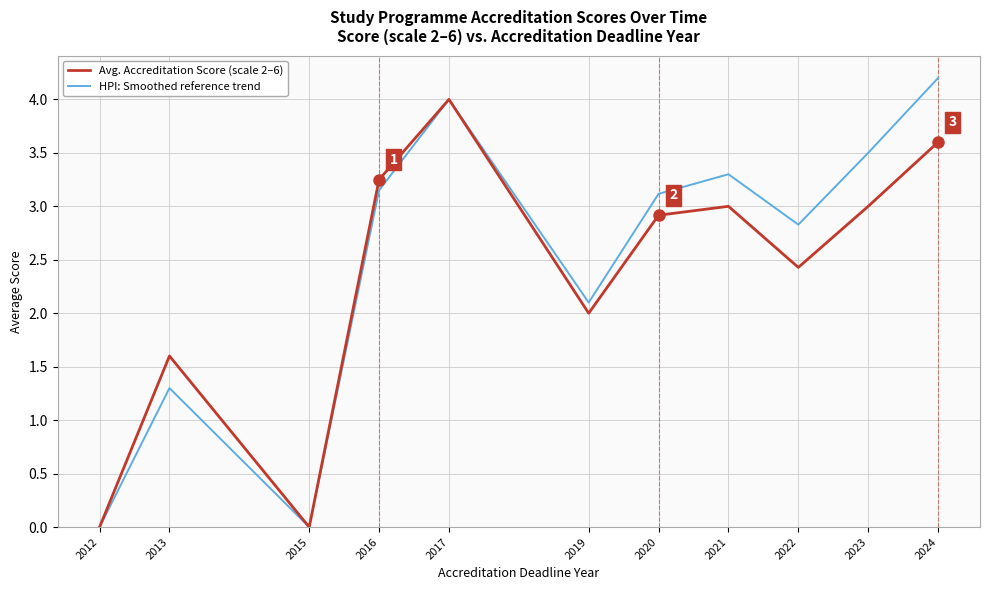

At which category does HPI: Smoothed reference trend reach its first local valley?

2015